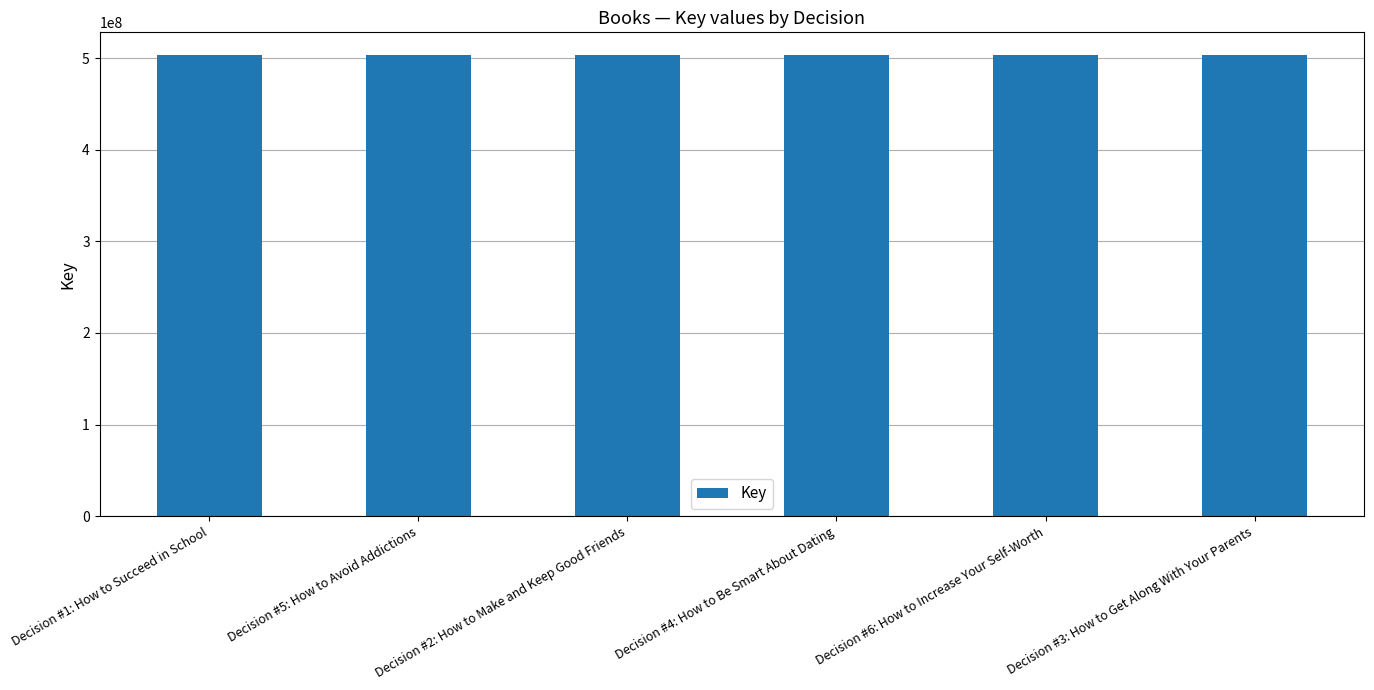

What is the sum of all values?

3018472036